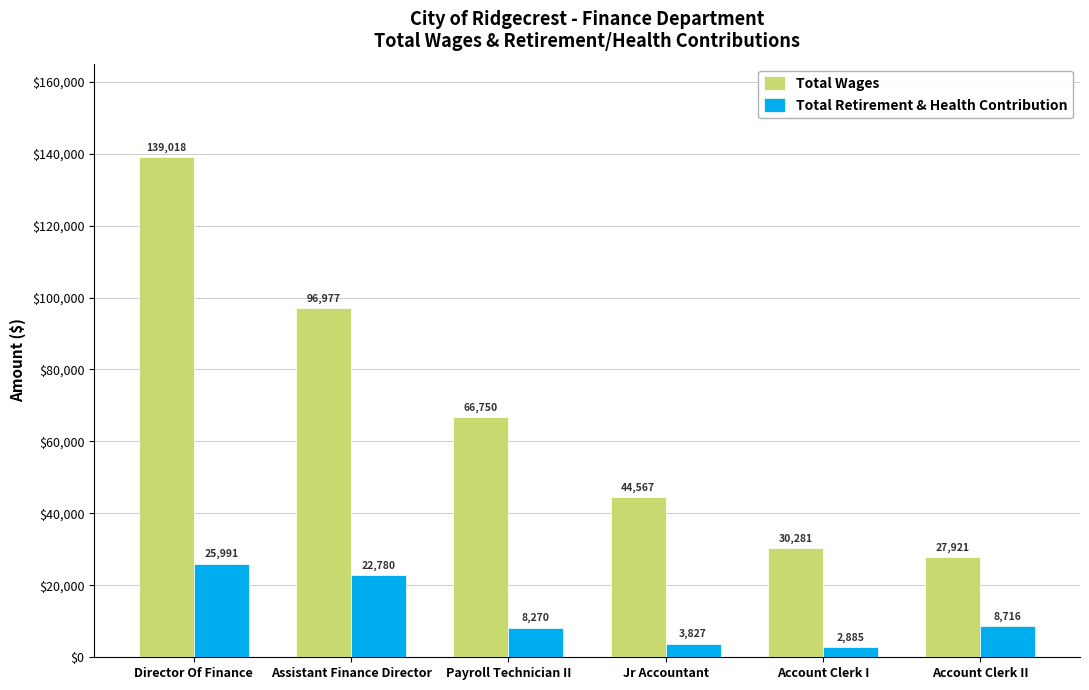

Are the bars horizontal?

No